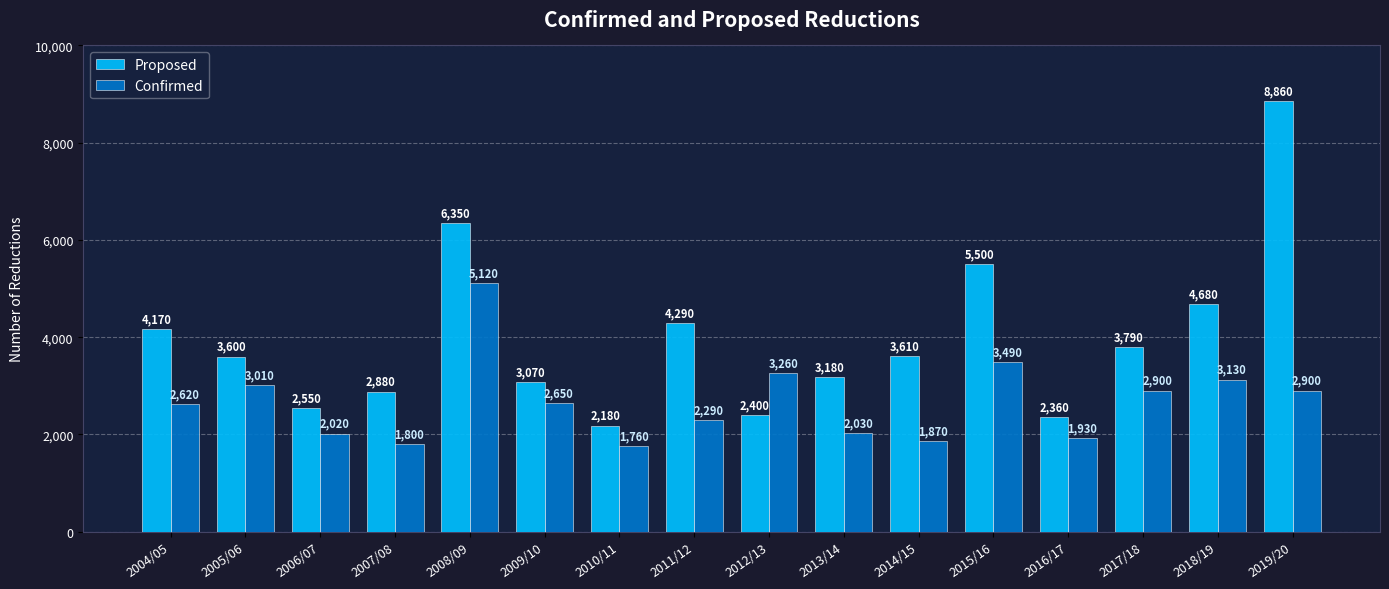

What is the difference between the highest and lowest values at 2019/20?

5960